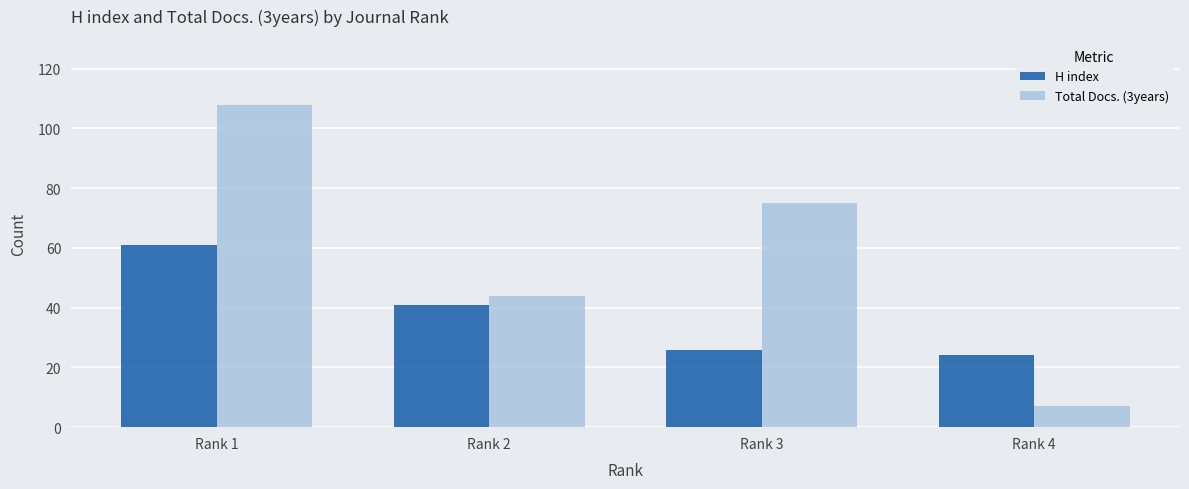

What is the difference between the highest and lowest values at Rank 3?

49